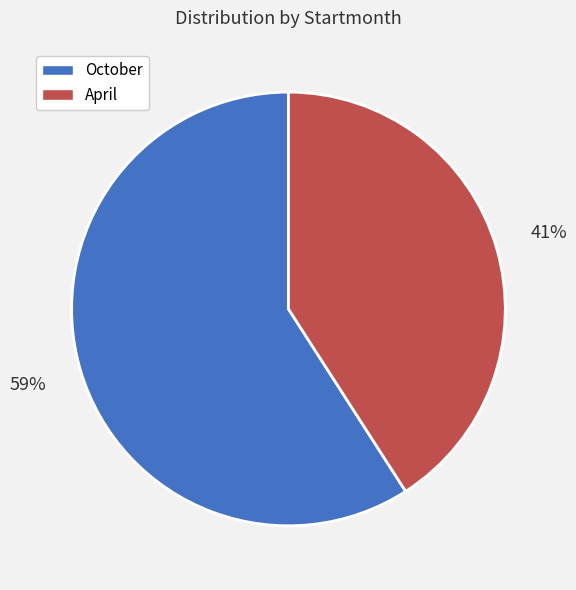

Which slice is the smallest?

April